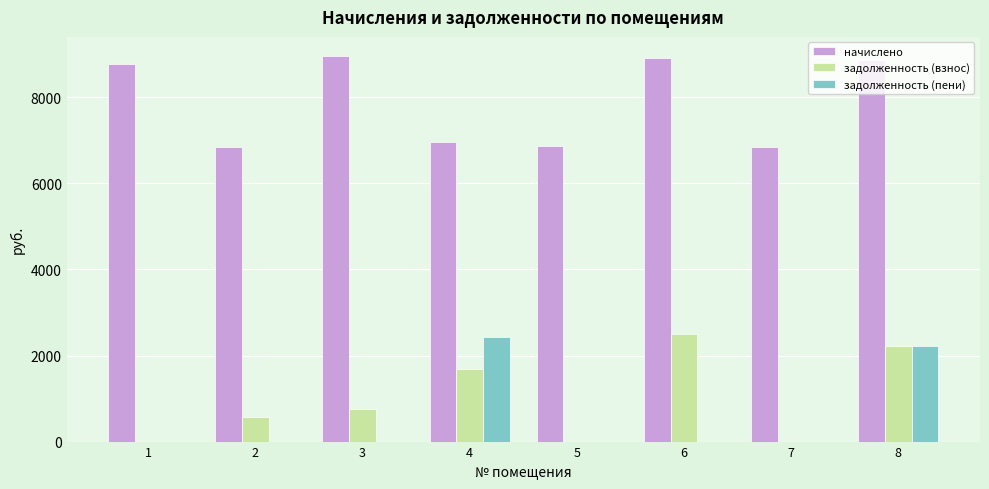

Which series changed the most between 4 and 5?

задолженность (пени)